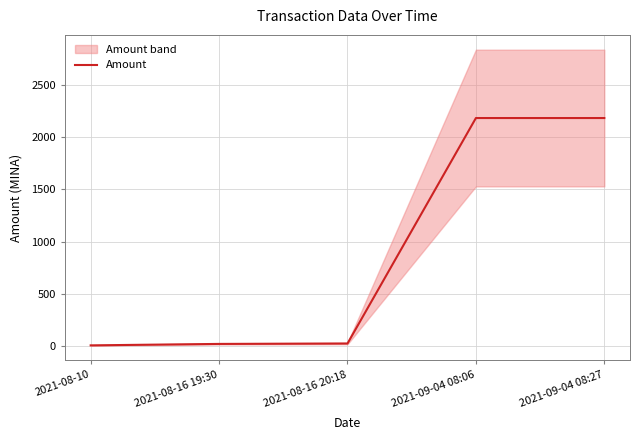

Rank the categories by value from lowest to highest.

2021-08-10, 2021-08-16 19:30, 2021-08-16 20:18, 2021-09-04 08:27, 2021-09-04 08:06